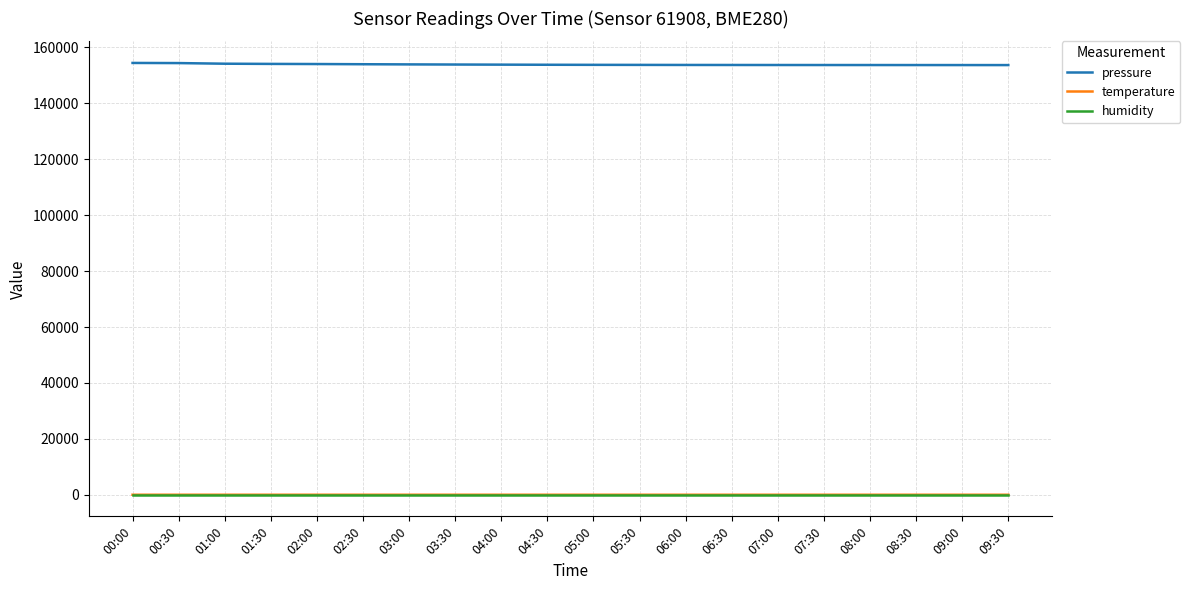

The pressure series shows 154439.9 at 00:00. True or false?

True